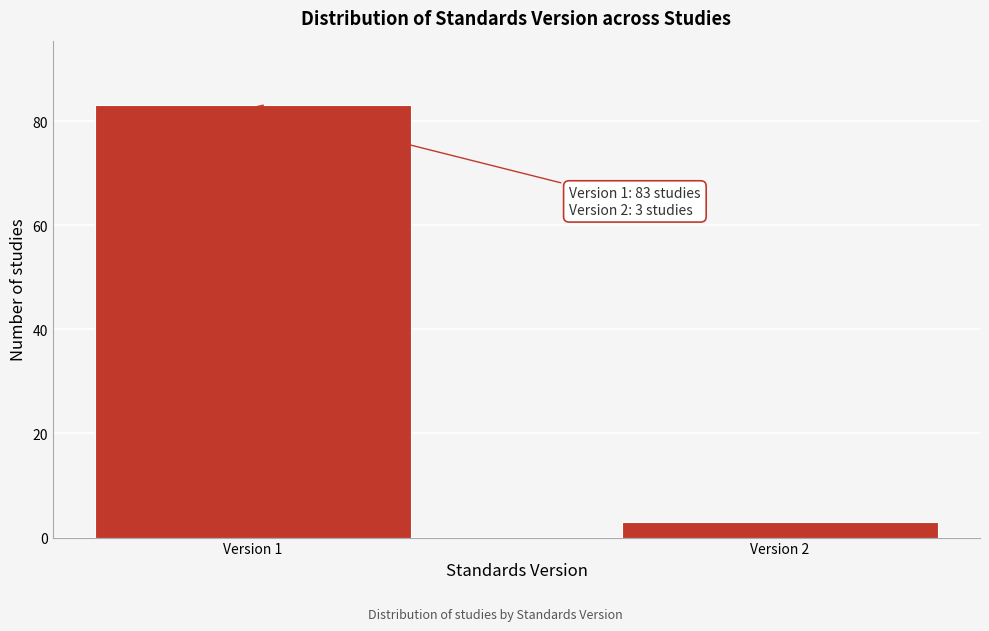

Reading left to right, list all the values displayed in this chart.

Version 1=83	Version 2=3